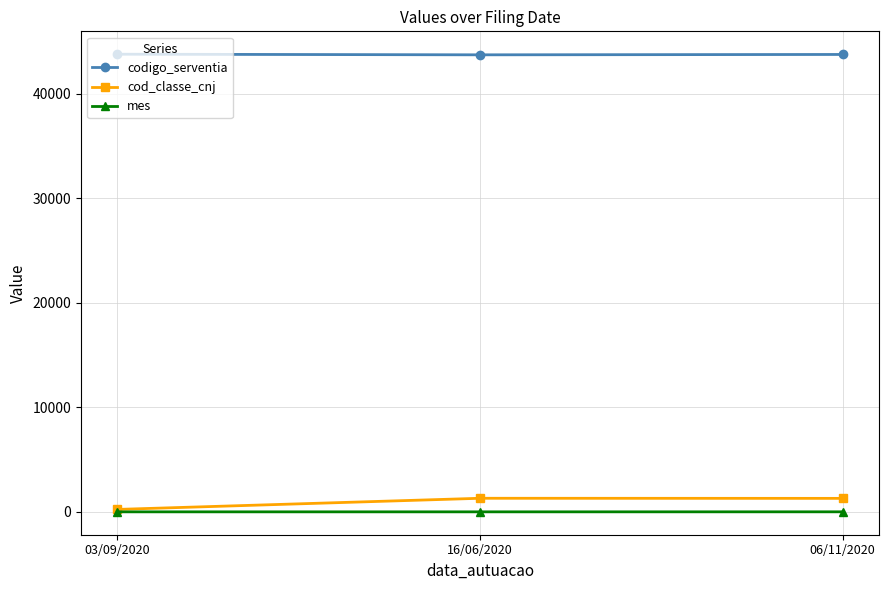

Does the chart have visible grid lines?

Yes